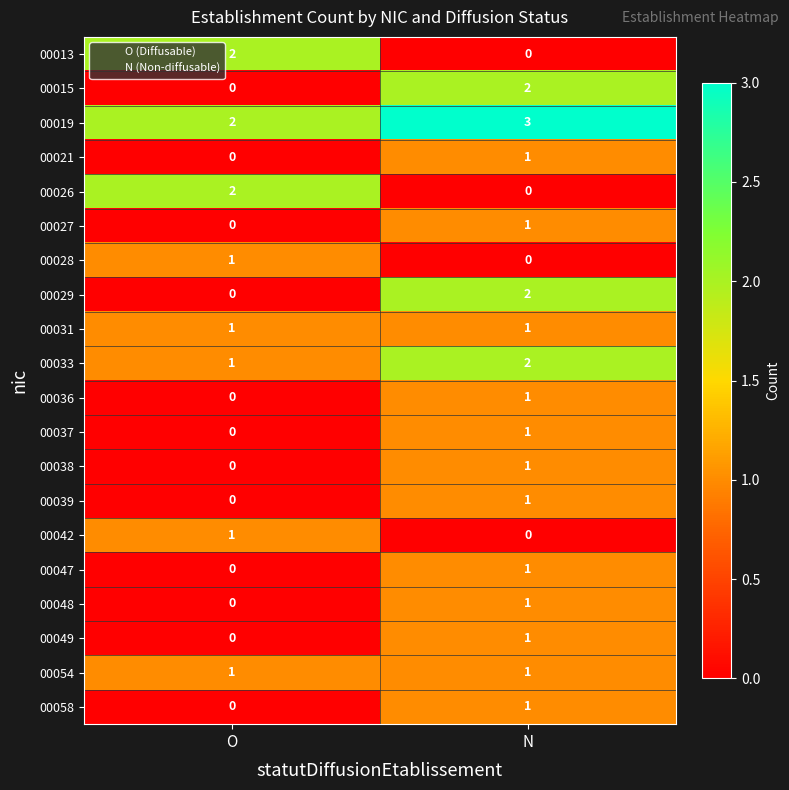

Which category has the highest value across all series?

N